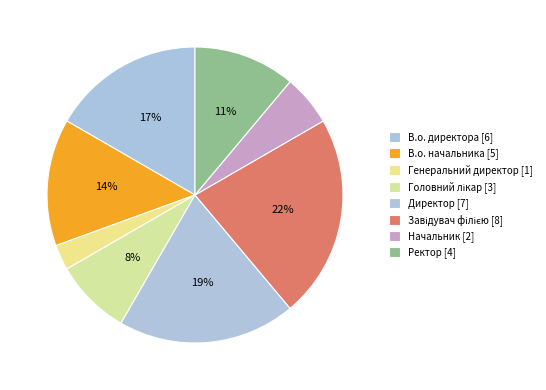

How many segments does this pie chart have?

8